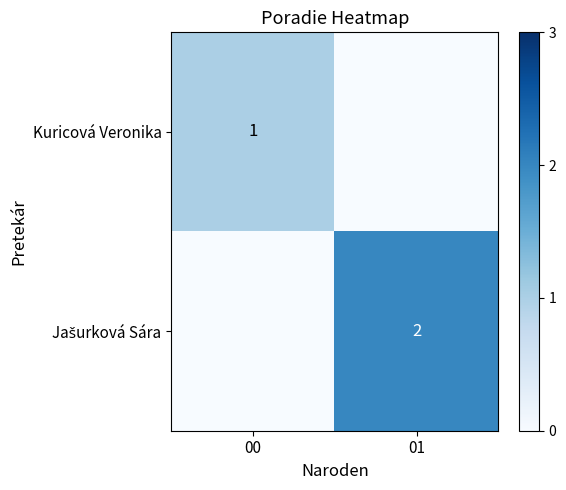

The value of Kuricová Veronika at 00 is 1. True or false?

True